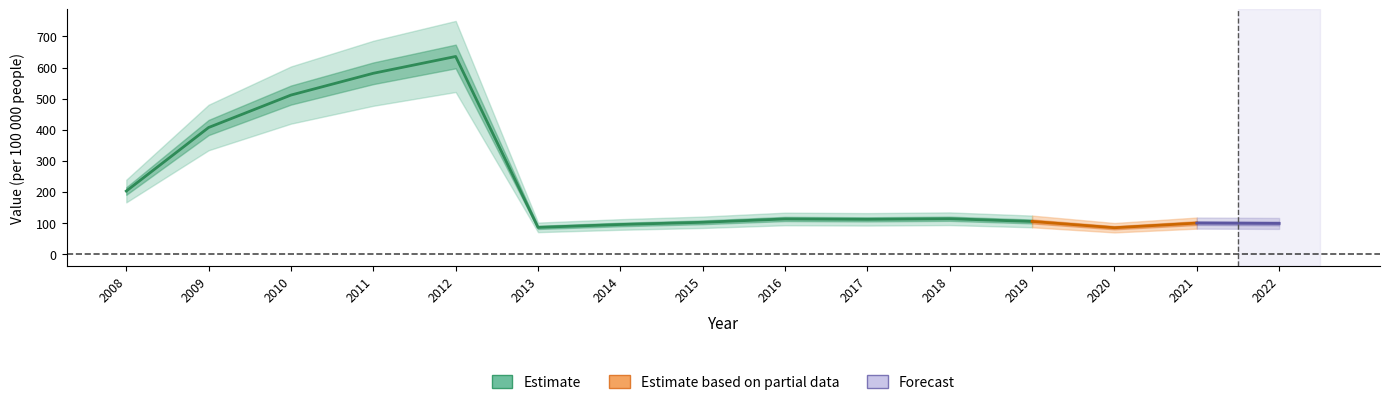

What is the maximum value shown in the chart?

635.5